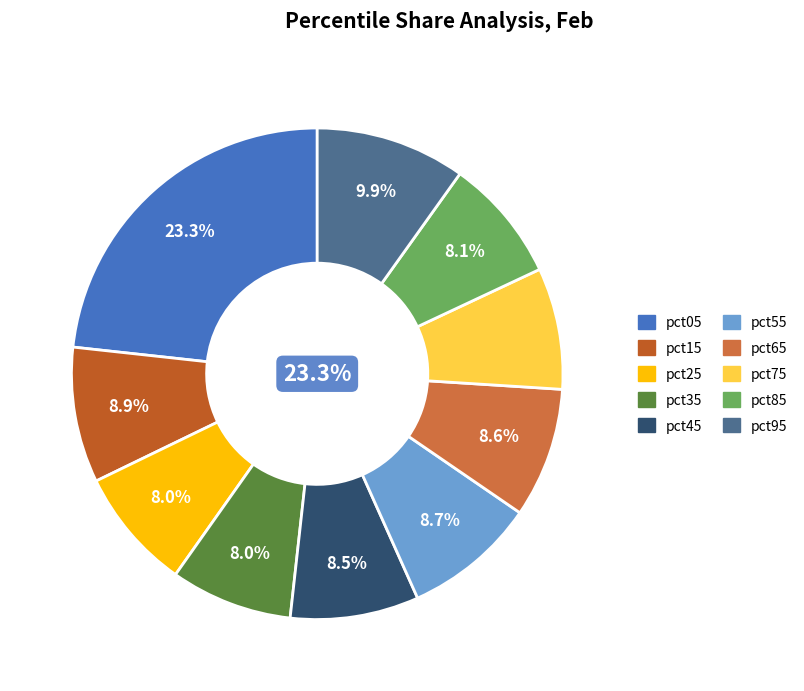

True or false: pct65 accounts for 22% of the total.

False